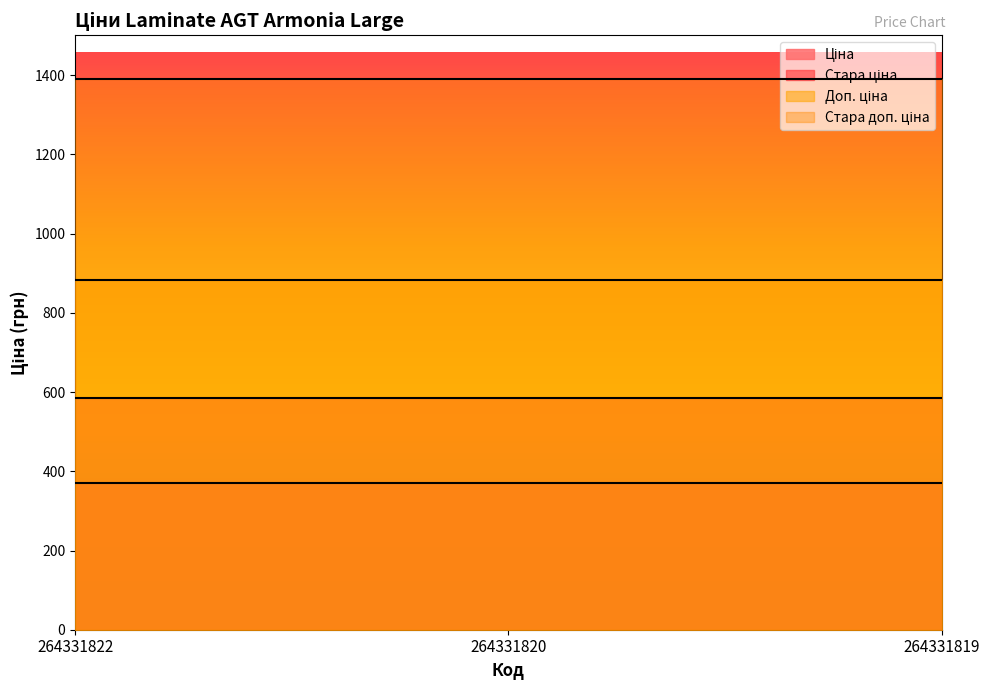

Reading left to right, what are all the values shown in this chart?

Ціна: 264331822=371.4	264331820=371.4	264331819=371.4
Стара ціна: 264331822=584.7	264331820=584.7	264331819=584.7
Доп. ціна: 264331822=883.0	264331820=883.0	264331819=883.0
Стара доп. ціна: 264331822=1389.5	264331820=1389.5	264331819=1389.5